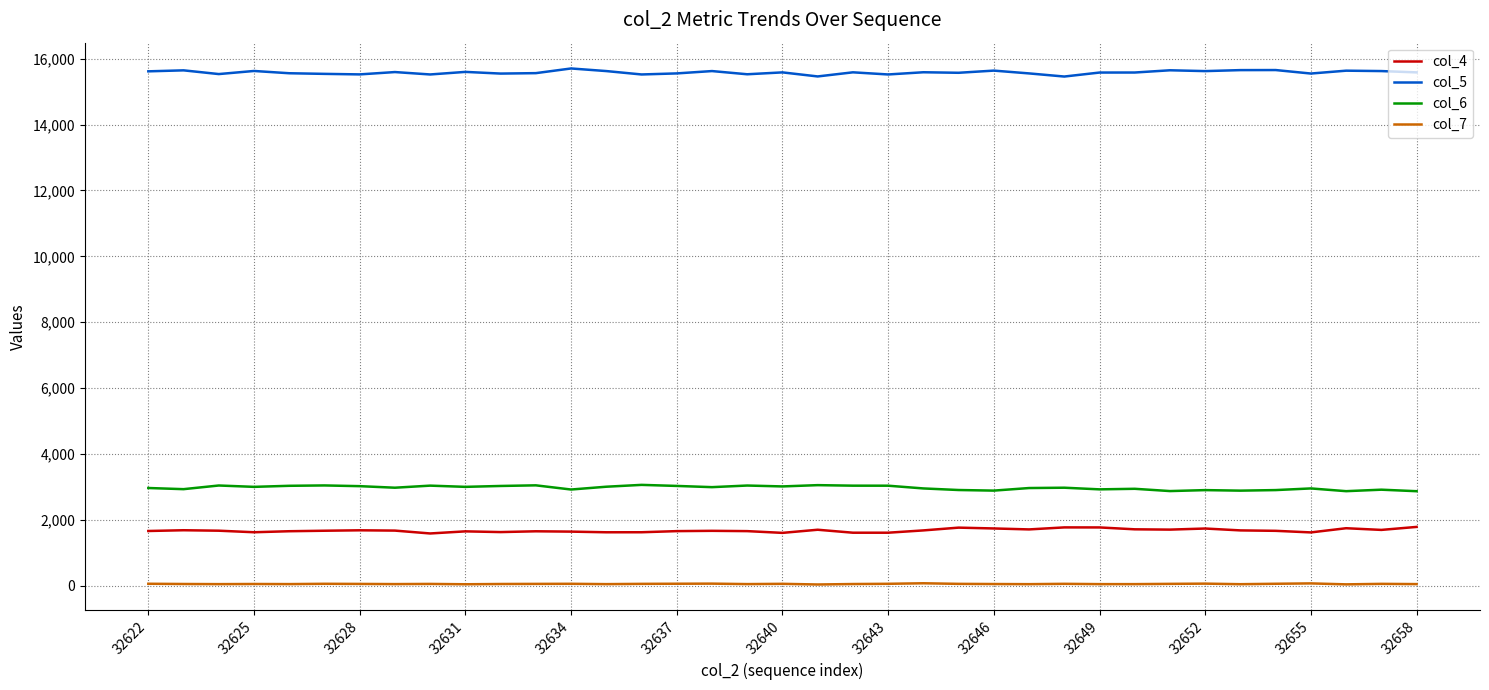

What is the maximum value shown in the chart?

15703